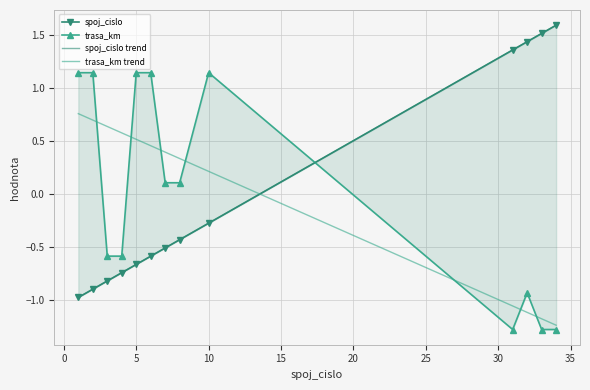

What is the value of the trasa_km point at the 13th from the left?

-1.3